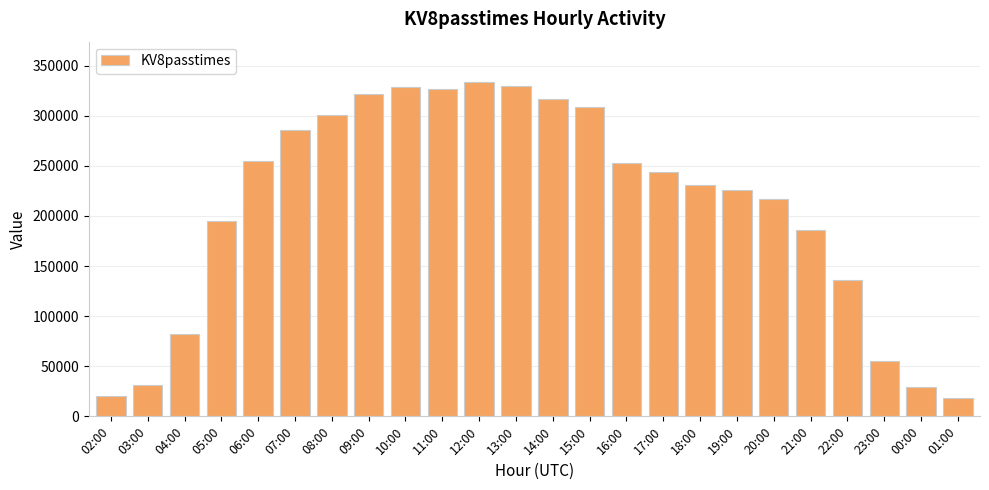

What is the difference between the values at 04:00 and 06:00?

172988